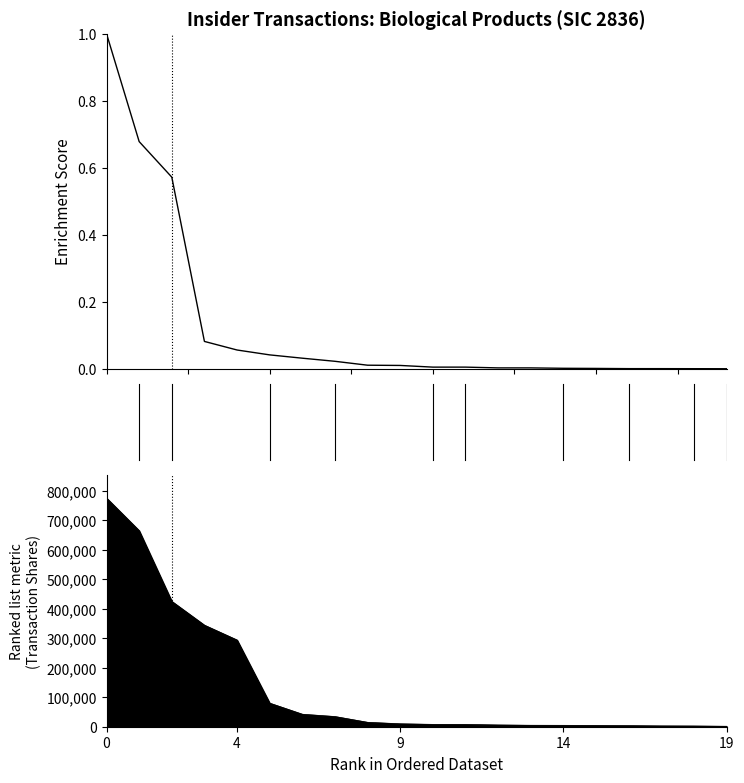

What is the label of the 13th point from the right?

7